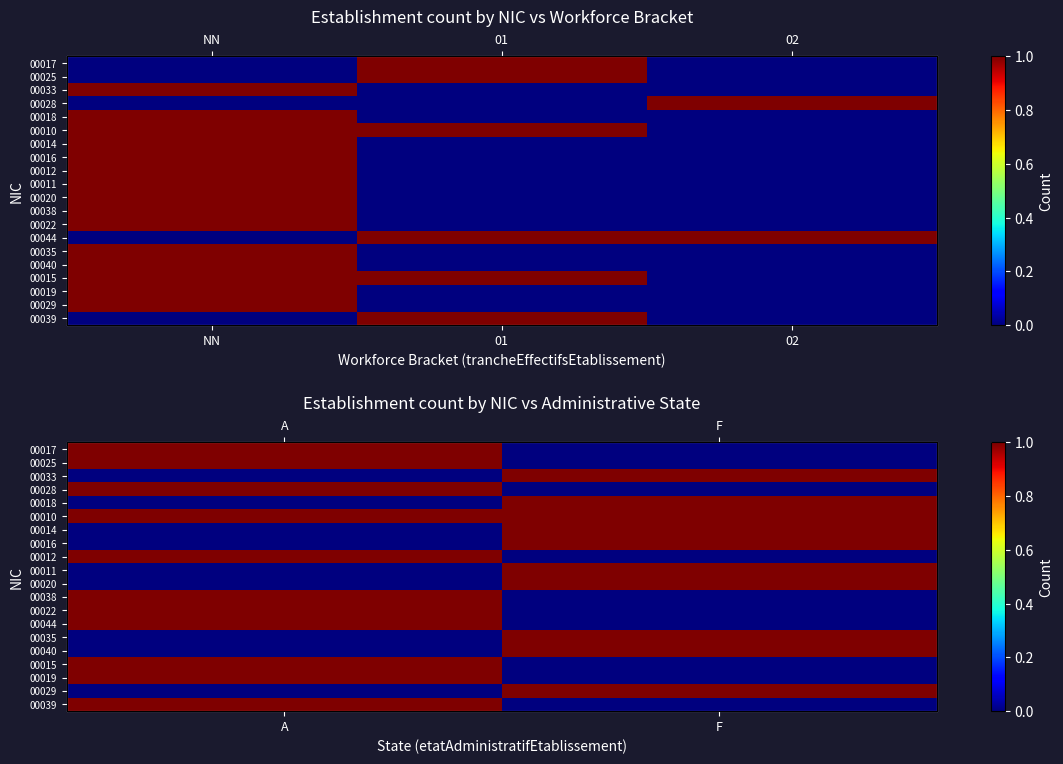

What is the sum of all 00019 values?

1